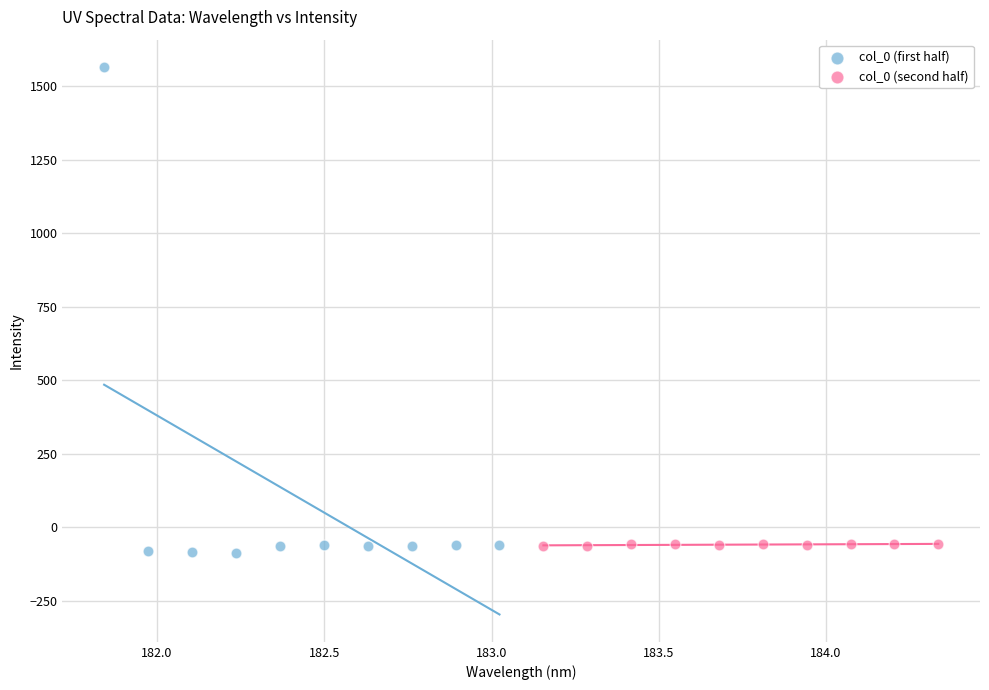

Which series reaches the maximum Y coordinate?

col_0 (first half)